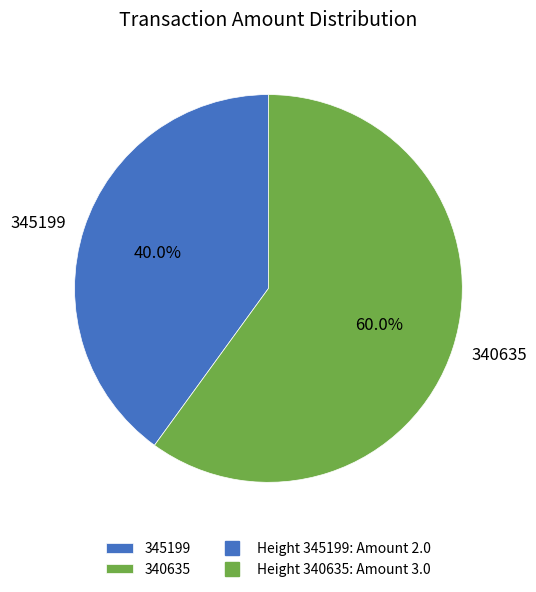

To the nearest percent, what is the difference between the 340635 and 345199 slice percentages?

20%